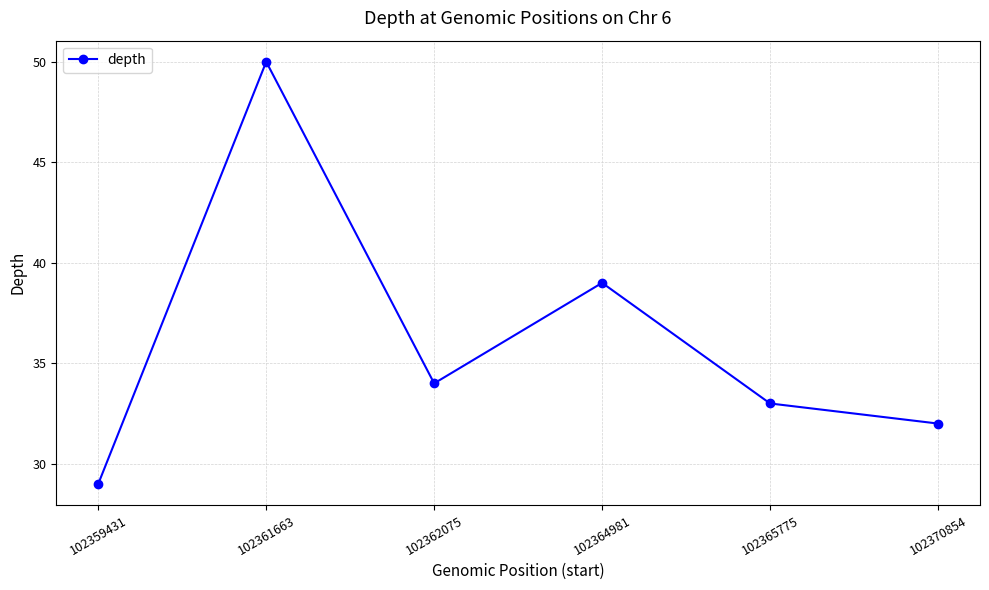

True or false: the data shows 39 at 102364981.

True